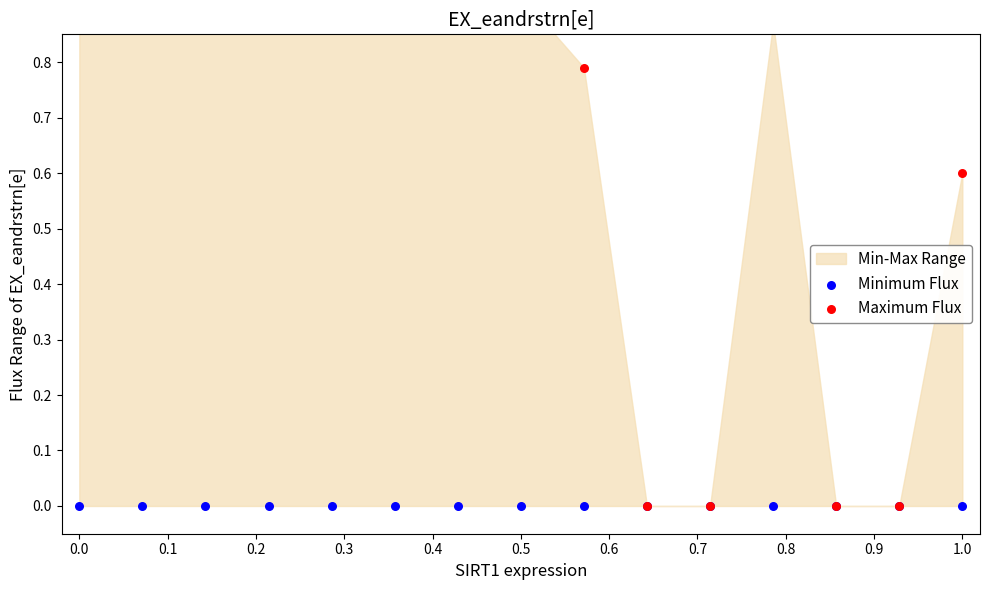

What are all the series names shown in the legend?

Minimum Flux, Maximum Flux